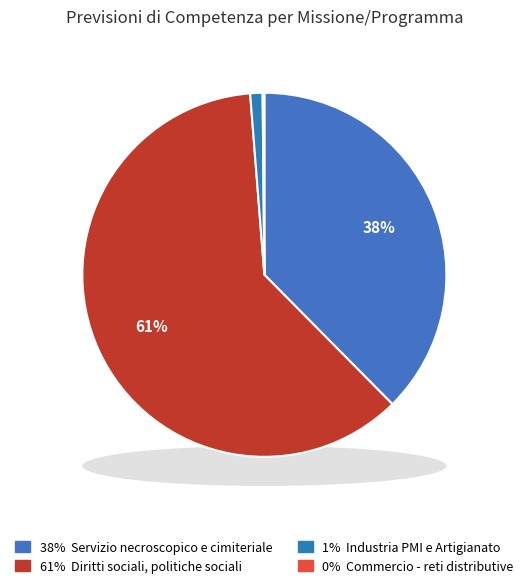

What is the smallest slice in the pie chart?

Commercio - reti distributive